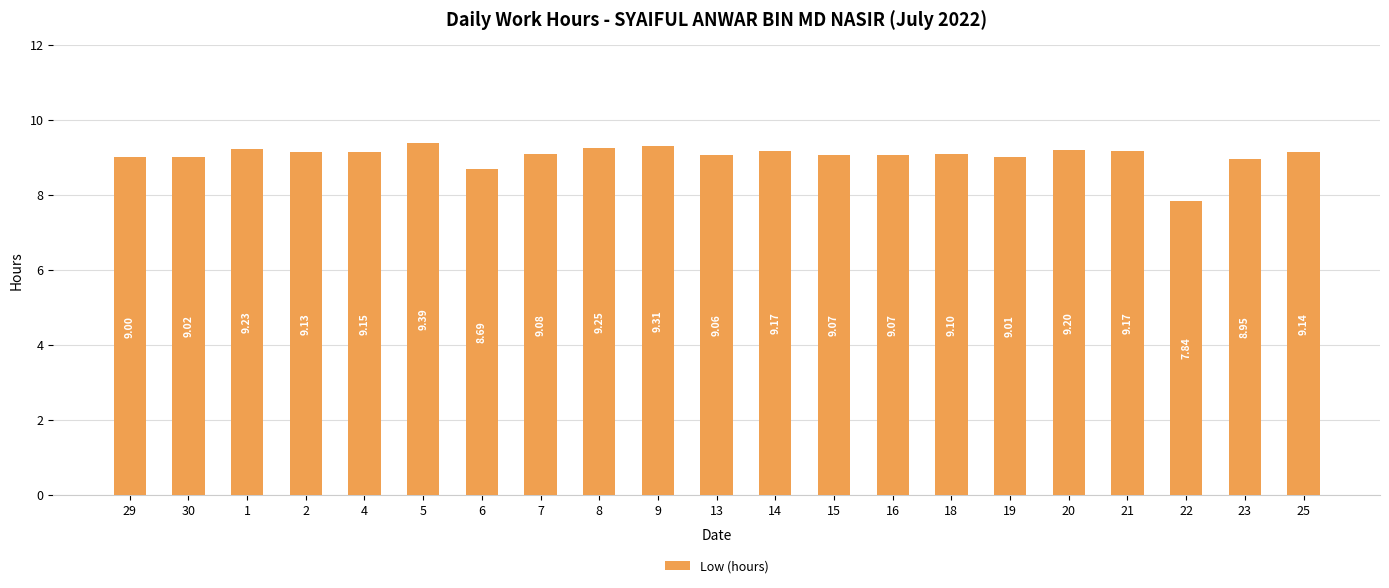

What is the label of the 5th bar from the left?

4